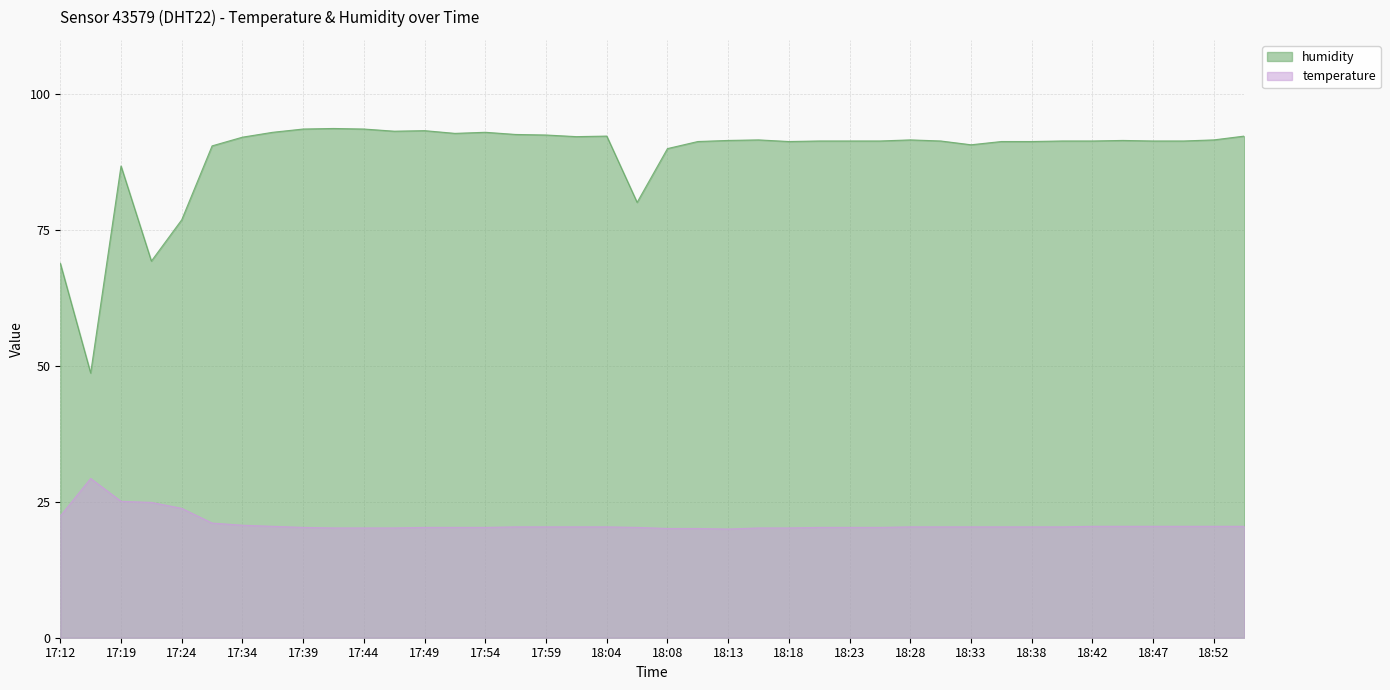

At which category does humidity reach its first local valley?

17:16